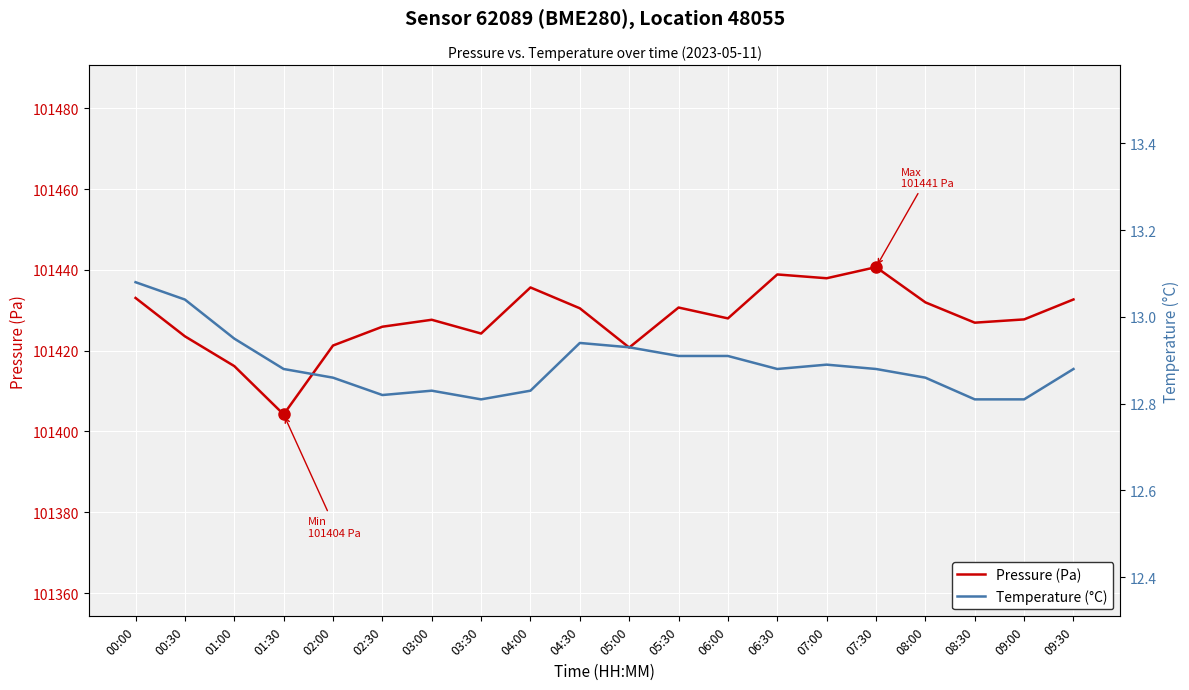

What is the spread (max minus min) of values at 03:00?

101414.8